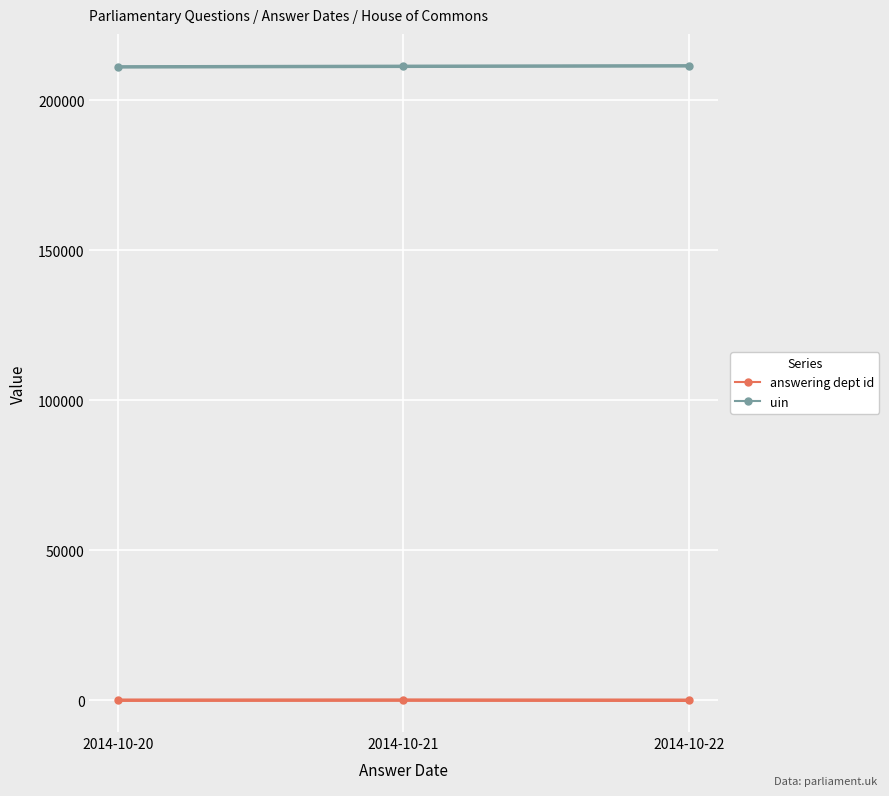

Rank the series by their maximum value, from lowest to highest.

answering dept id, uin